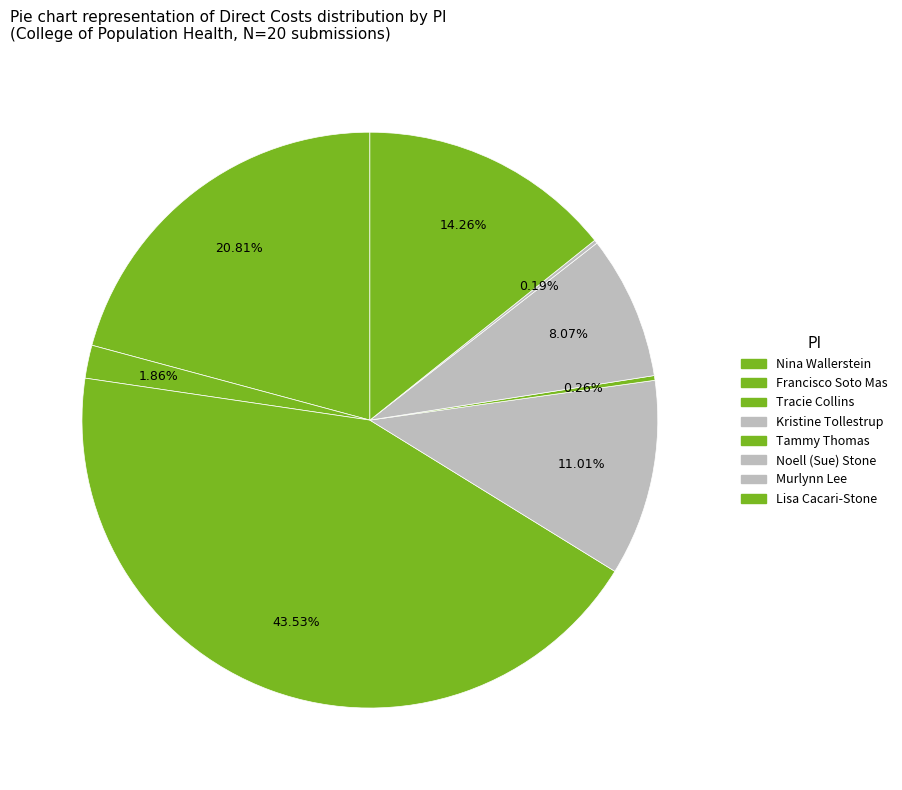

Is there a majority slice in this chart?

No